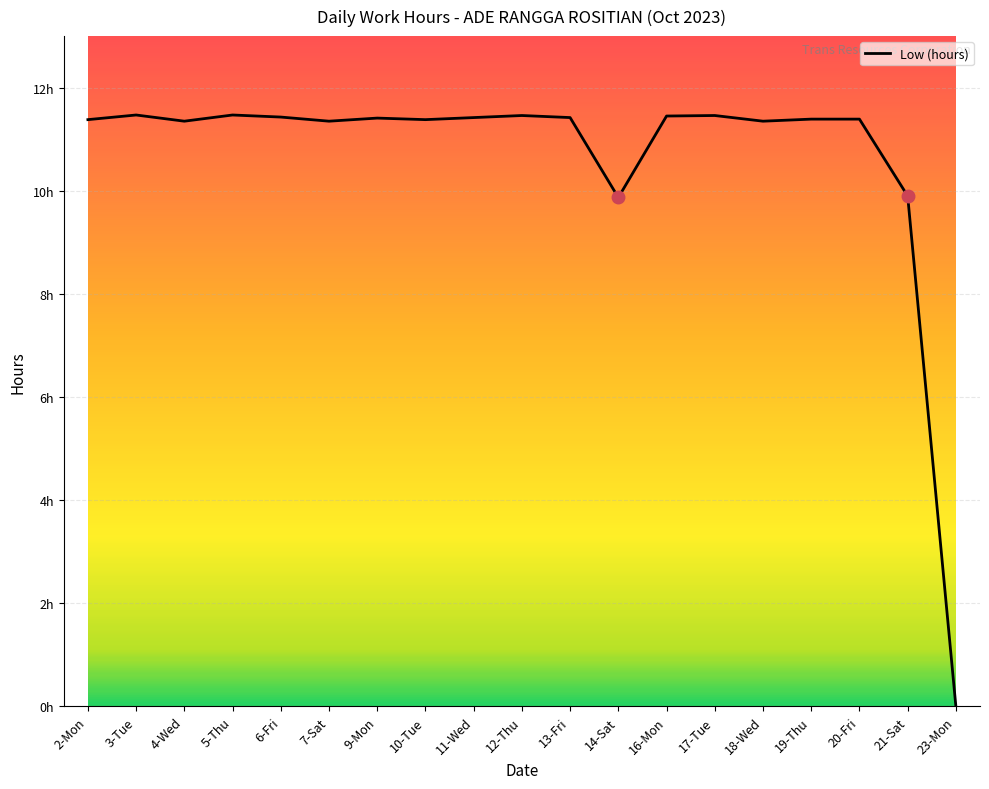

Is it true that the value at 14-Sat is 9.9?

True